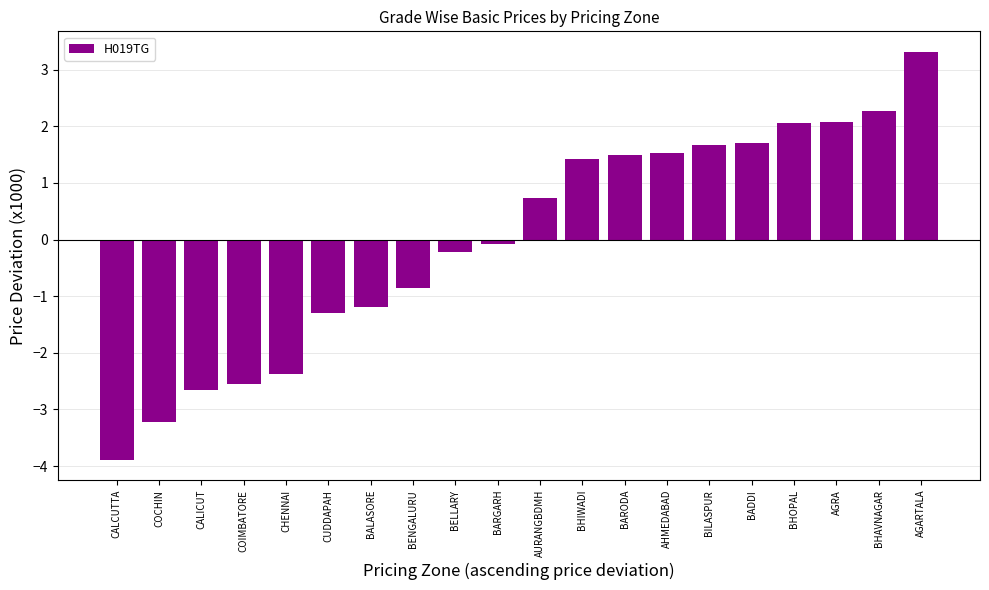

What is the greatest value displayed?

3.3